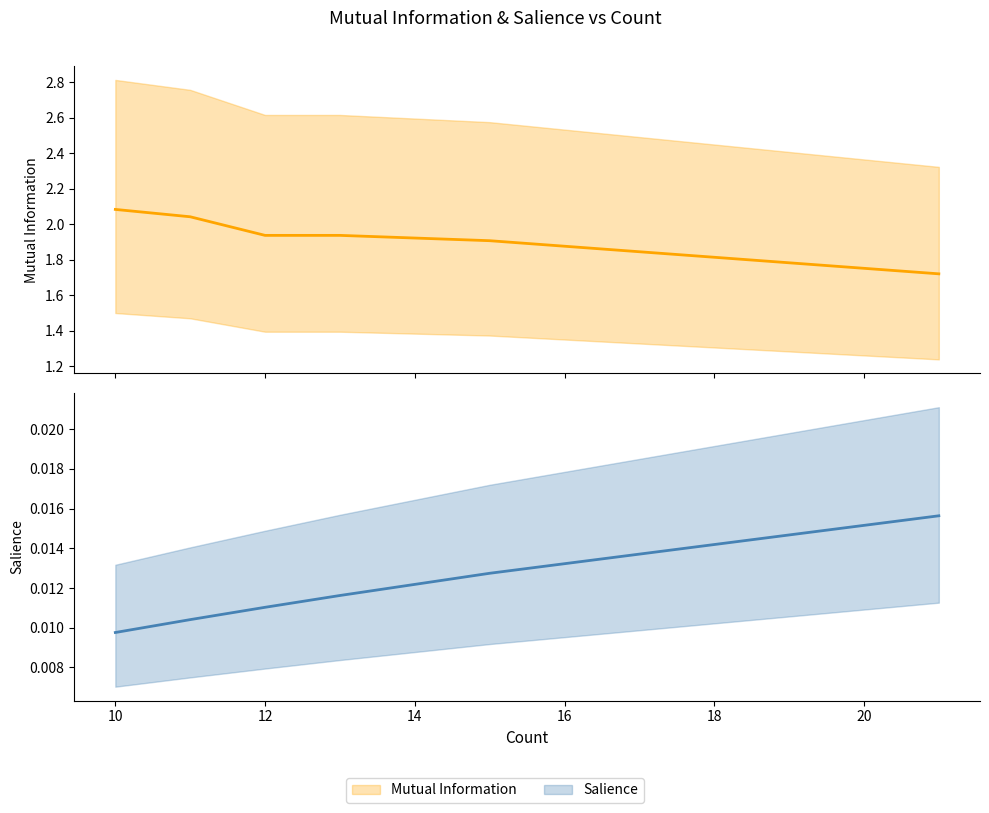

True or false: Salience has a value of 0.0 at 14.

False